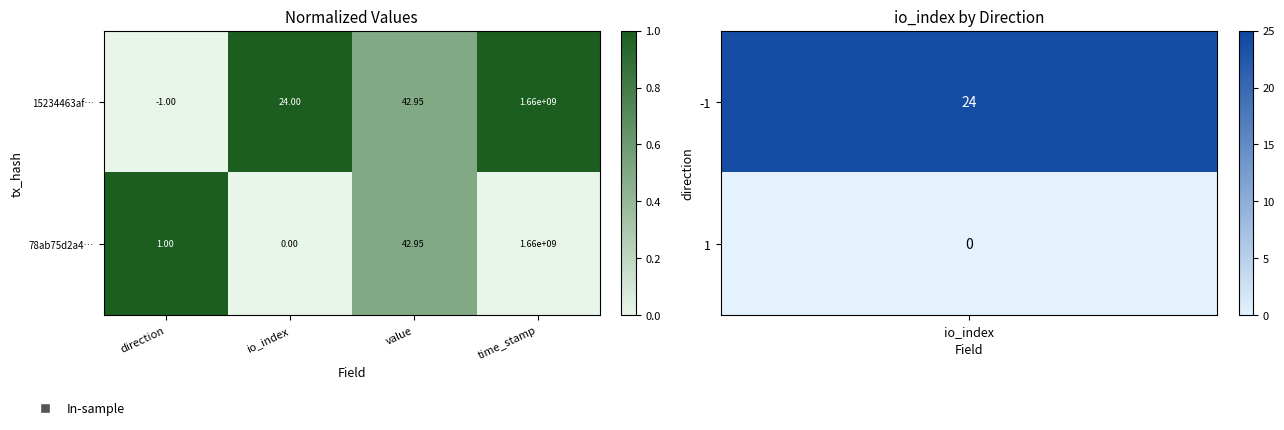

At which category is the sum across all series the highest?

time_stamp